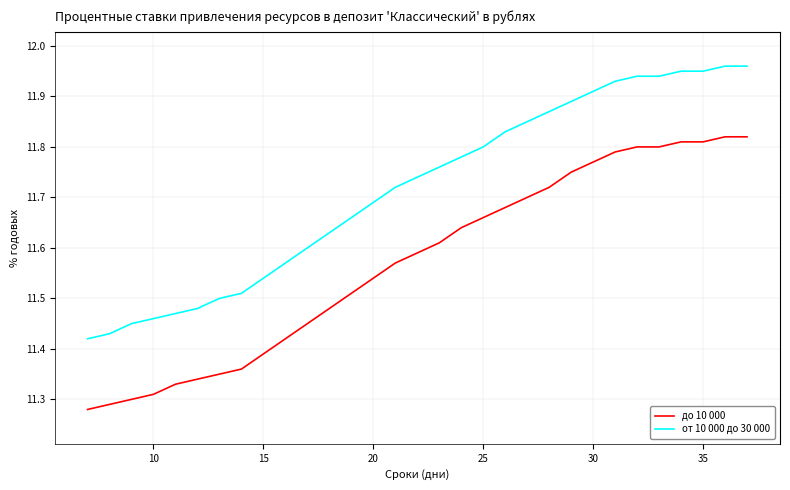

List the series in order of their peak value, highest first.

от 10 000 до 30 000, до 10 000